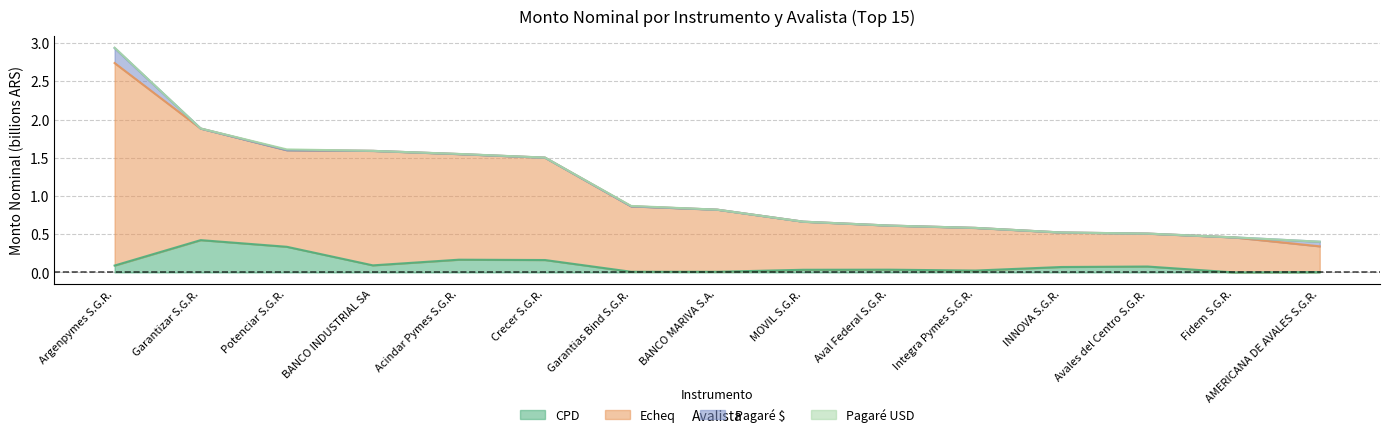

Rank the categories by CPD value from lowest to highest.

Fidem S.G.R., AMERICANA DE AVALES S.G.R., BANCO MARIVA S.A., Garantias Bind S.G.R., Integra Pymes S.G.R., MOVIL S.G.R., Aval Federal S.G.R., INNOVA S.G.R., Avales del Centro S.G.R., Argenpymes S.G.R., BANCO INDUSTRIAL SA, Crecer S.G.R., Acindar Pymes S.G.R., Potenciar S.G.R., Garantizar S.G.R.